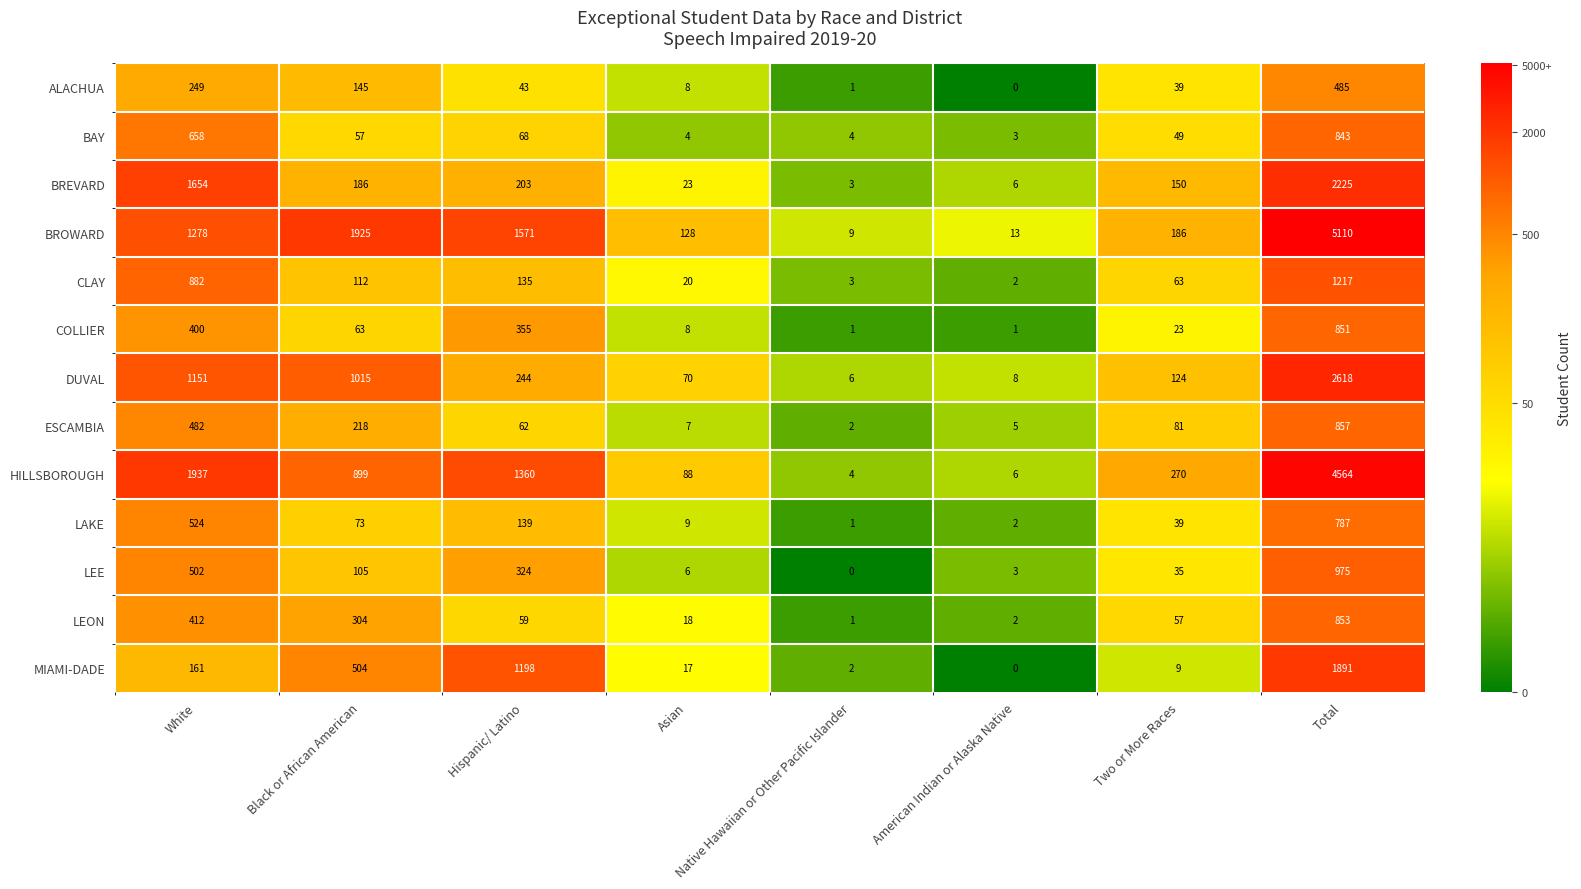

The LEON series shows 57 at Two or More Races. True or false?

True